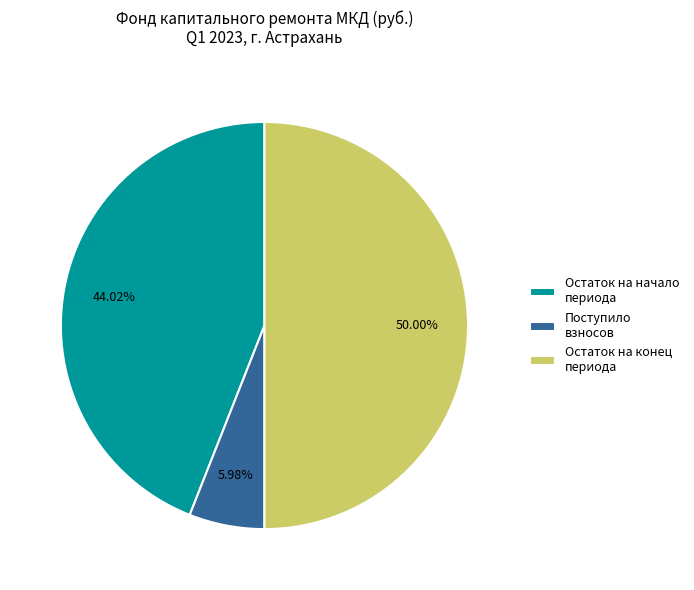

How many slices are in this pie chart?

3